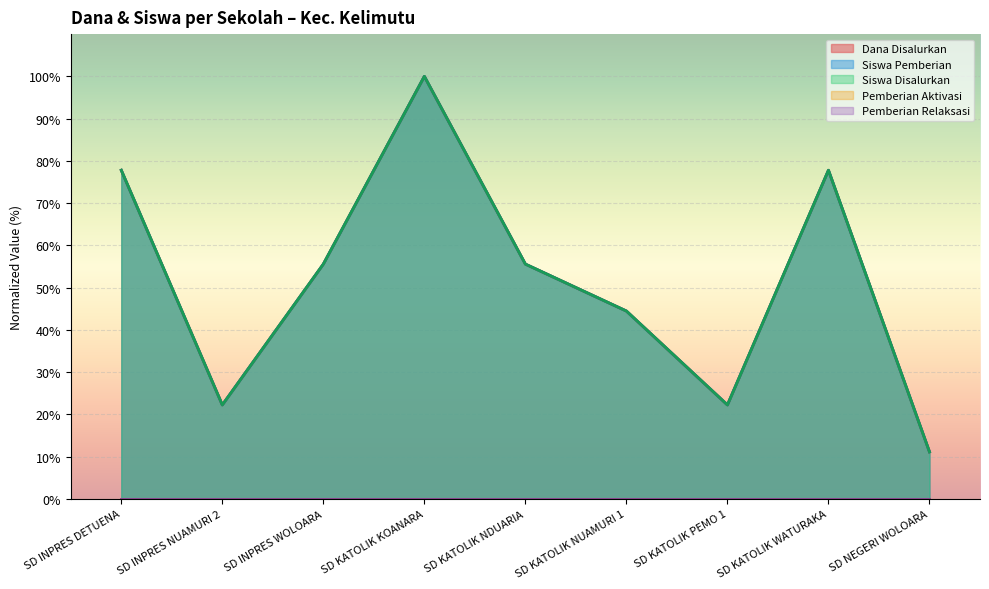

Which series changed the most between SD INPRES DETUENA and SD NEGERI WOLOARA?

Dana Disalurkan